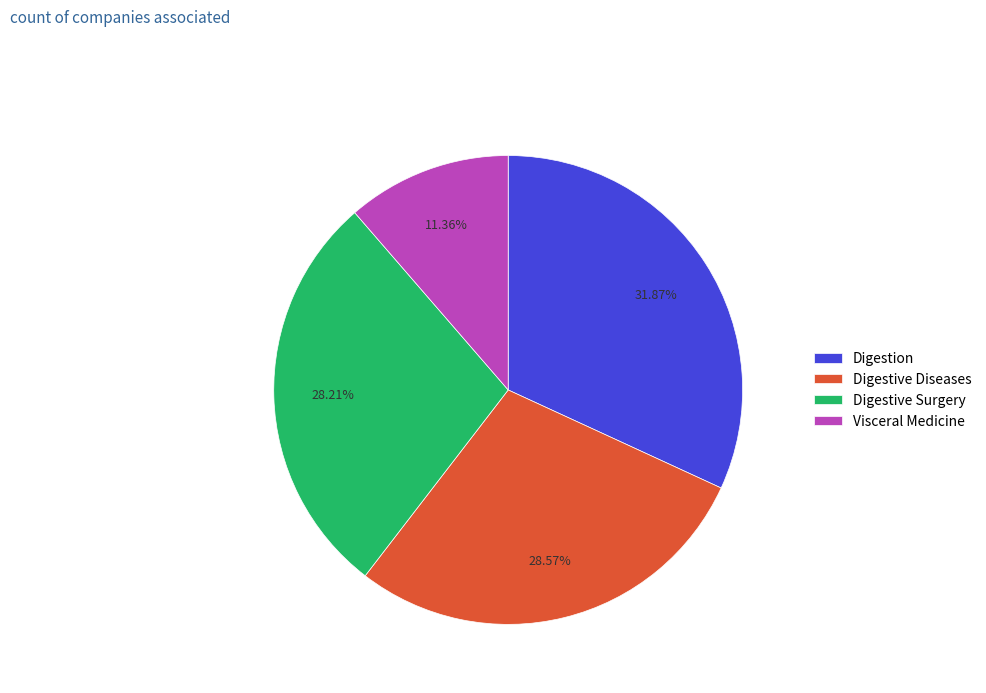

To the nearest percent, what is the average slice percentage?

25%